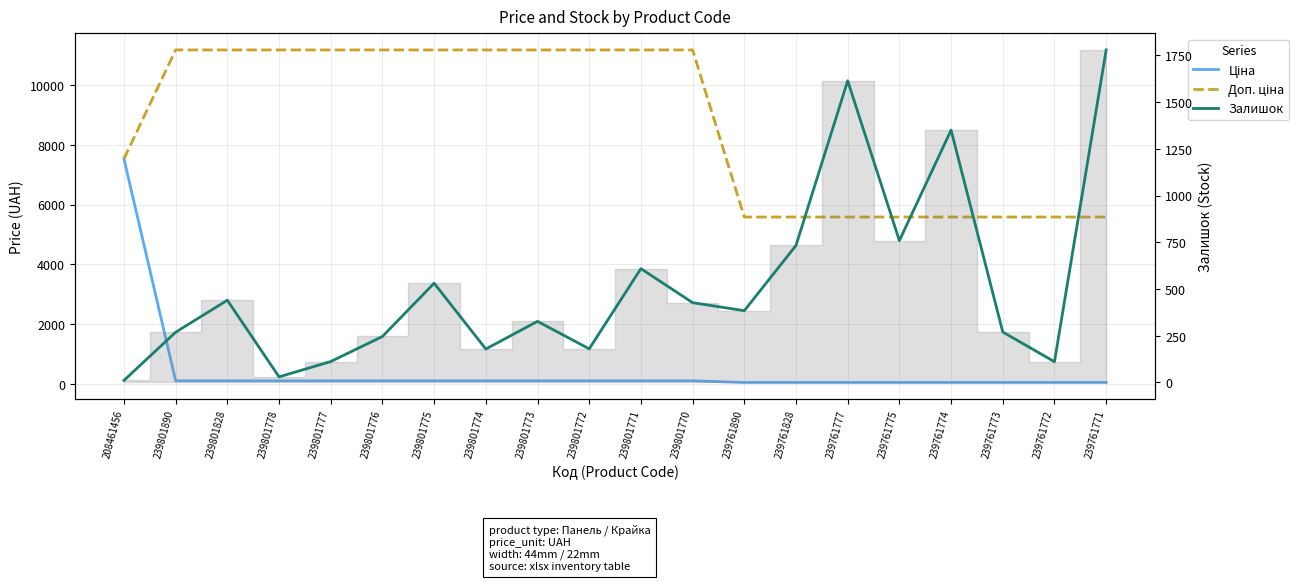

Which series has the largest total across all categories?

Доп. ціна